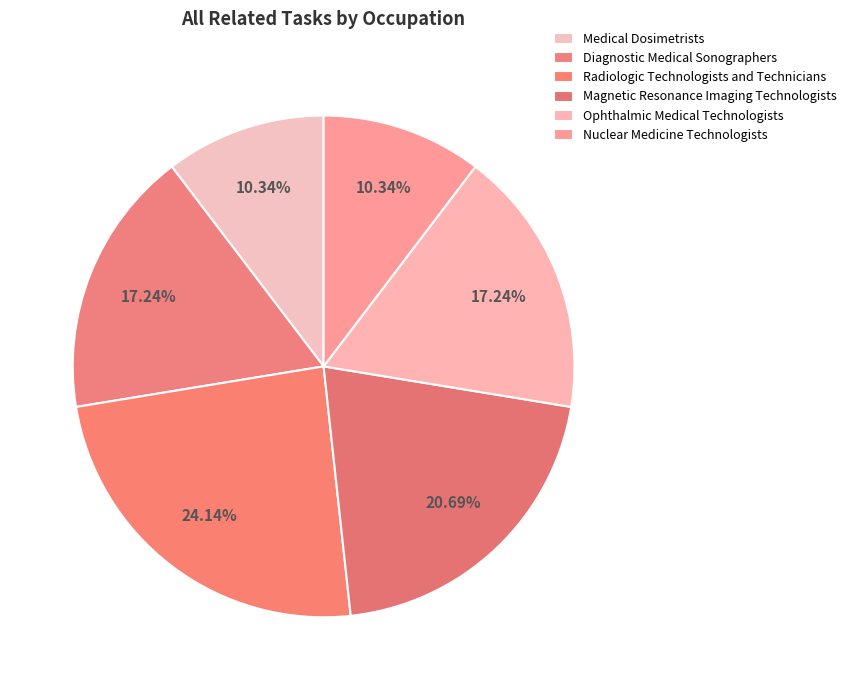

How many slices are in this pie chart?

6